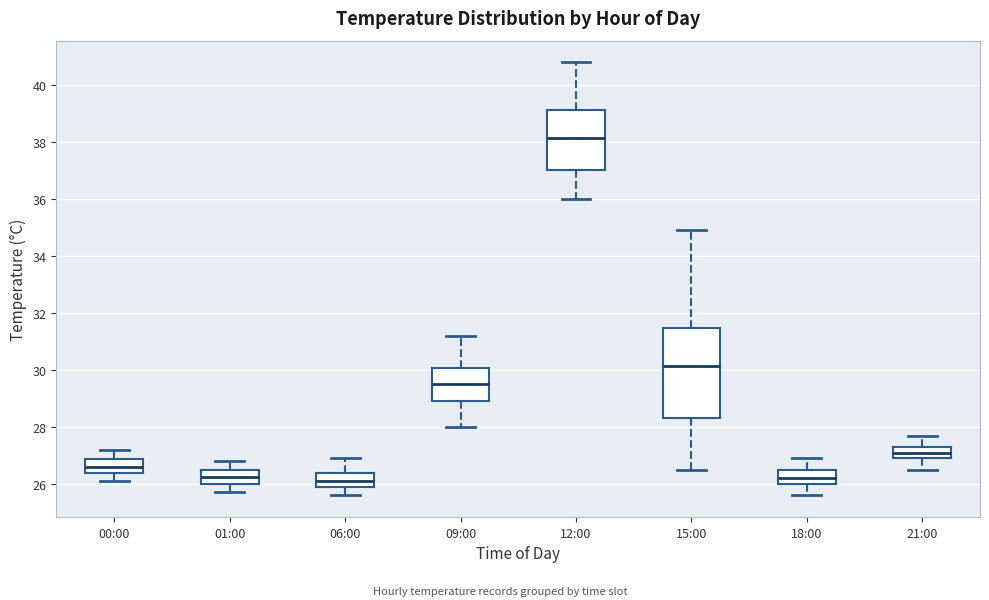

Reading left to right, transcribe this box plot: for each box, give where its median line is, the range the box spans, and where its two whiskers end, as read against the y-axis. The values are not printed on the chart, so give them approximately, as read against the axis.

00:00: median 26.6, box 26.4 to 26.8, whiskers 26.2 to 27.2
01:00: median 26.2, box 26.0 to 26.6, whiskers 25.8 to 26.8
06:00: median 26.2, box 26.0 to 26.4, whiskers 25.6 to 27.0
09:00: median 29.6, box 29.0 to 30.0, whiskers 28.0 to 31.2
12:00: median 38.2, box 37.0 to 39.2, whiskers 36.0 to 40.8
15:00: median 30.2, box 28.4 to 31.4, whiskers 26.6 to 35.0
18:00: median 26.2, box 26.0 to 26.6, whiskers 25.6 to 27.0
21:00: median 27.2, box 27.0 to 27.4, whiskers 26.6 to 27.8